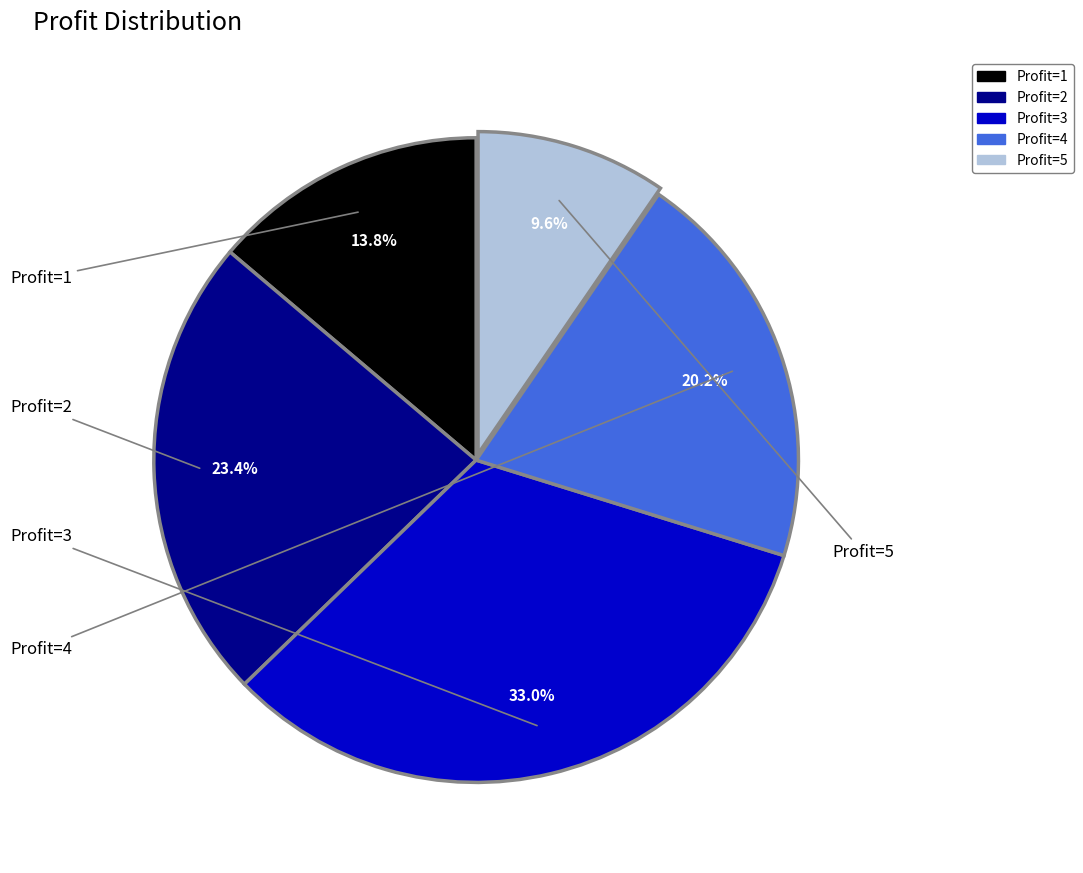

How many slices are in this pie chart?

5